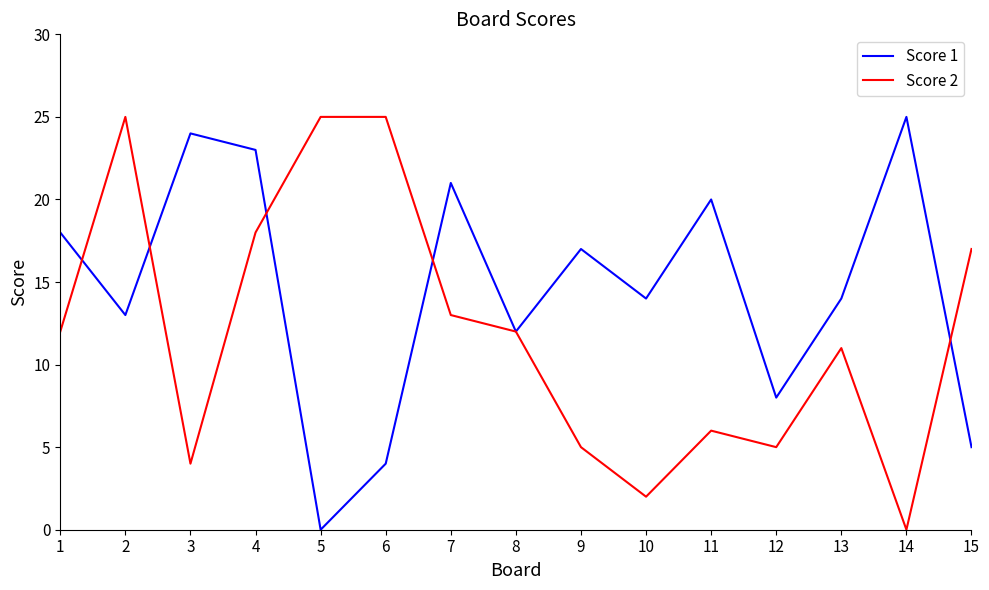

Does the chart display data point markers on the line(s)?

No